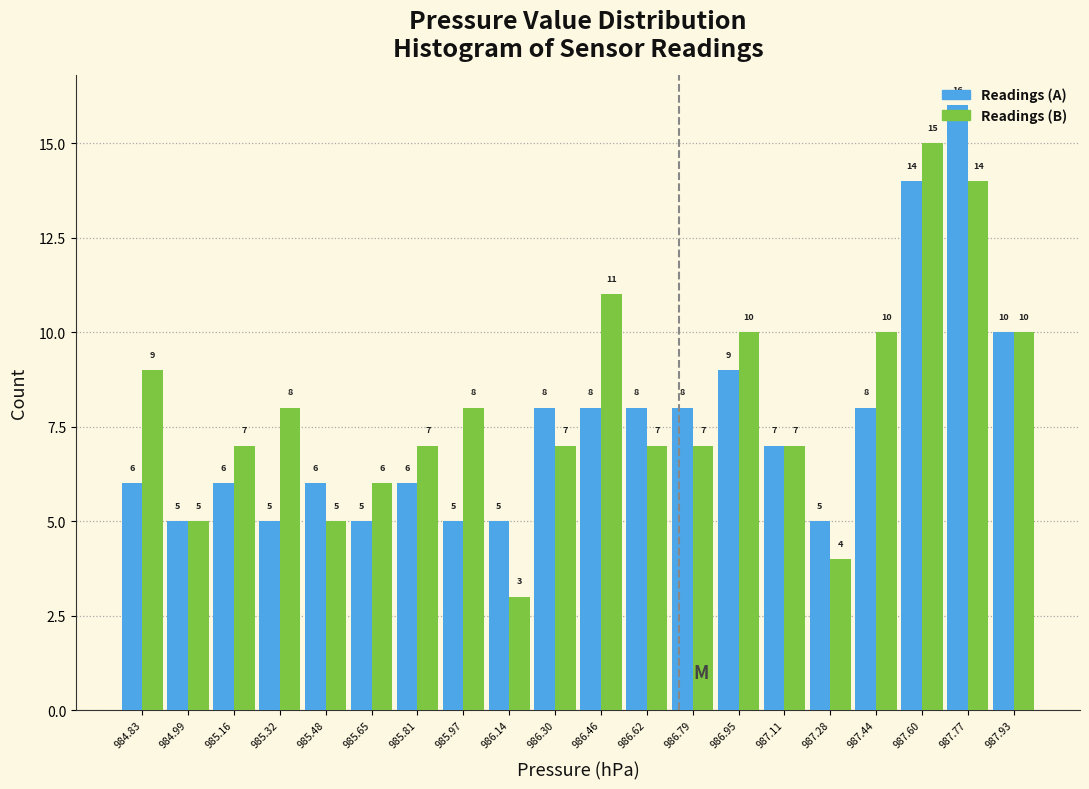

What is the height of the Readings (B) bar covering 985.24 to 985.40 on the x-axis? The bar edges are not printed on the chart, so give them approximately, as read against the axis.

8